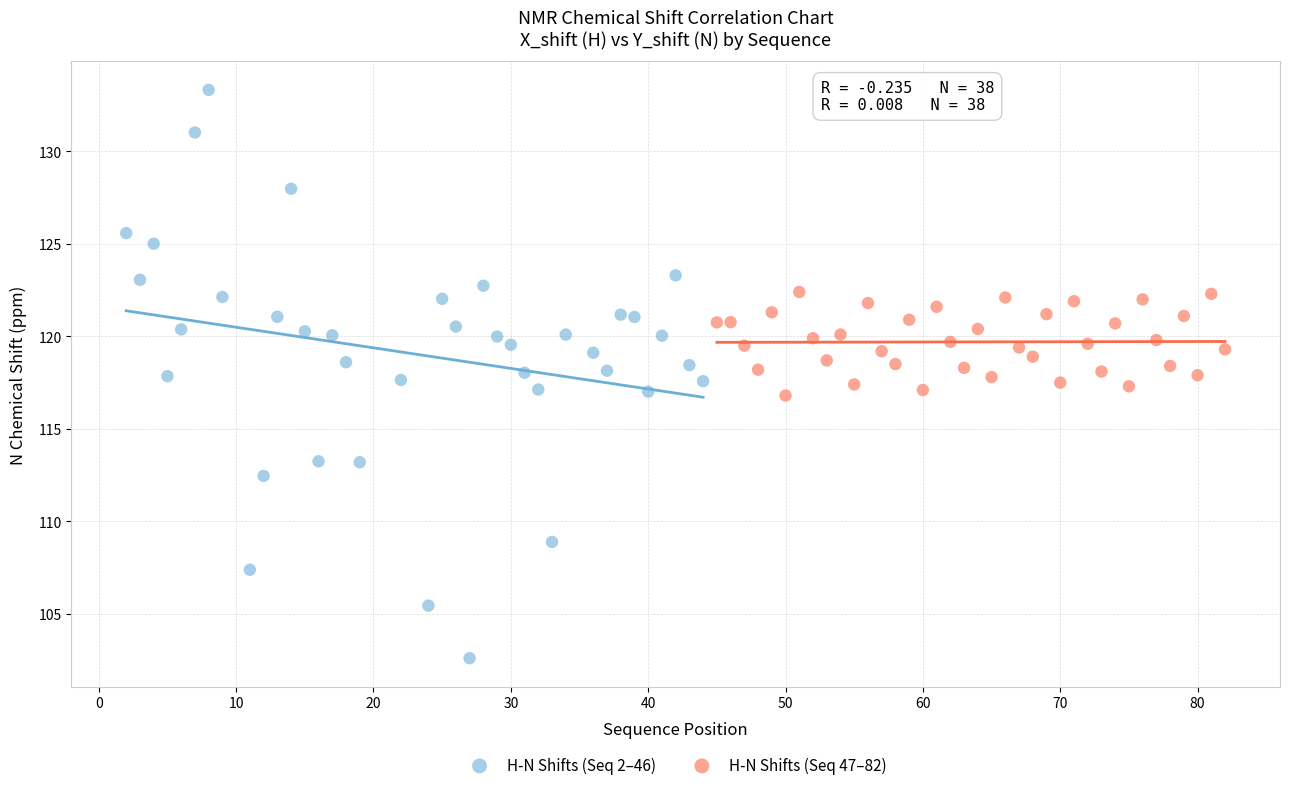

What are all the series names shown in the legend?

H-N Shifts (Seq 2–46), H-N Shifts (Seq 47–82)